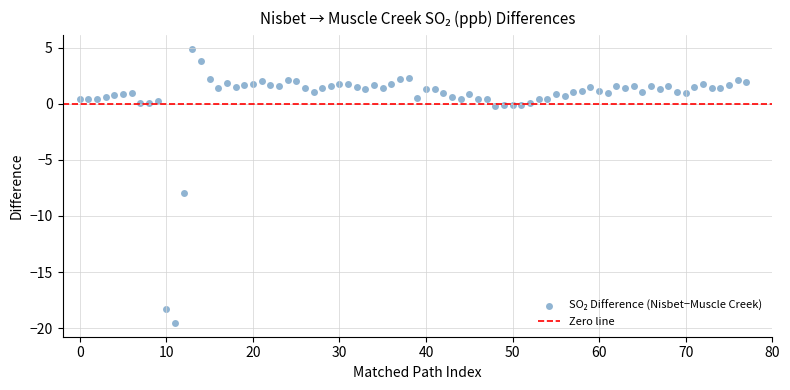

What is the range of Y values (max minus min)?

24.4